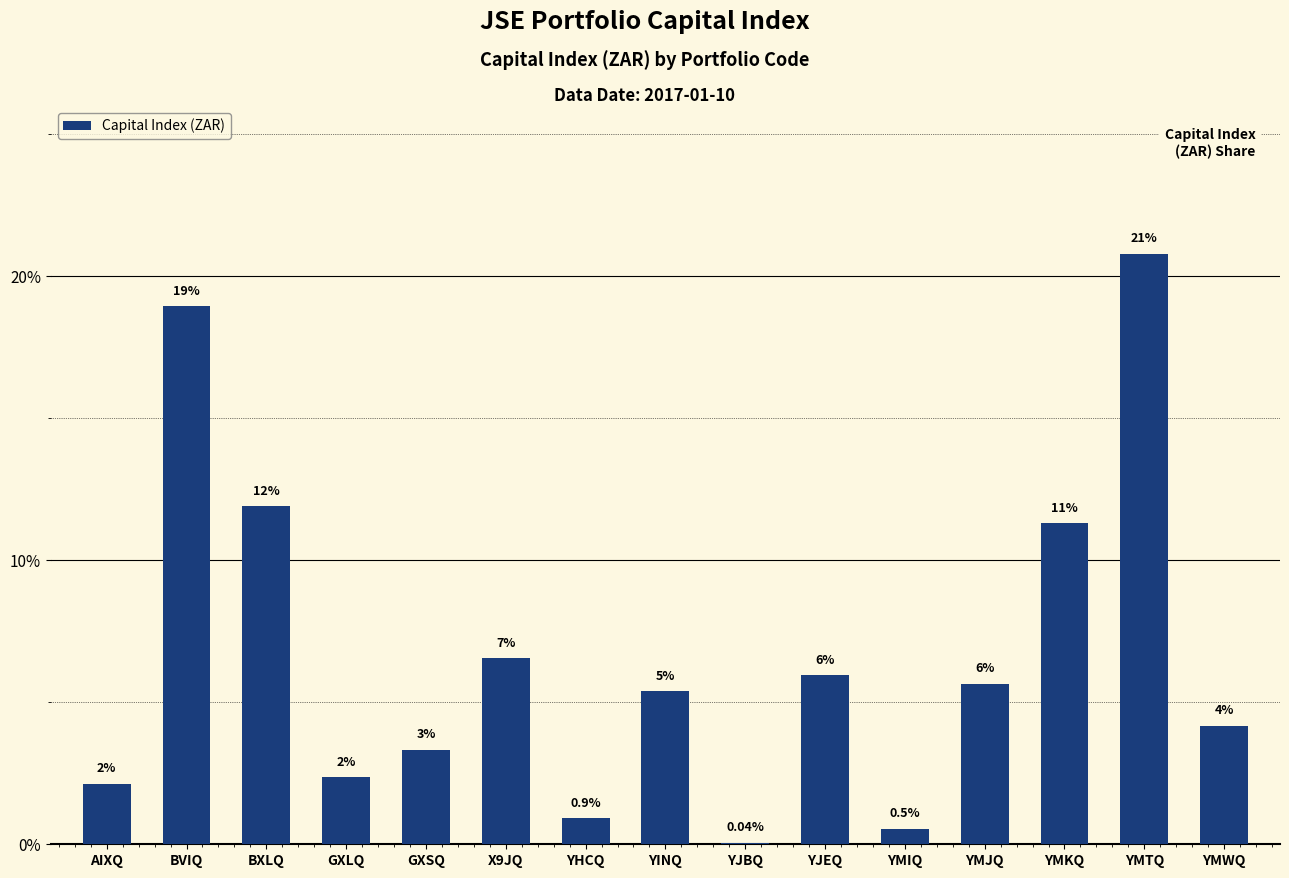

Which category has the highest value across all series?

YMTQ